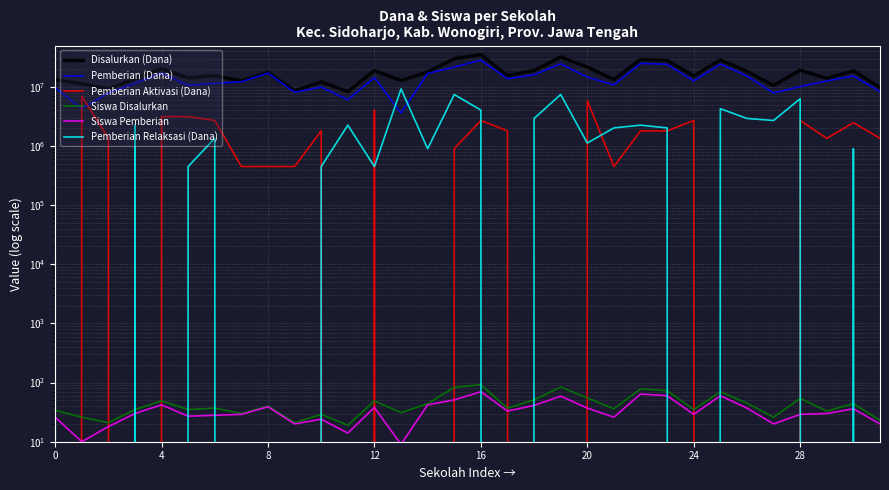

What is the approximate value of Pemberian (Dana) at 9, to the nearest 50?

8100000